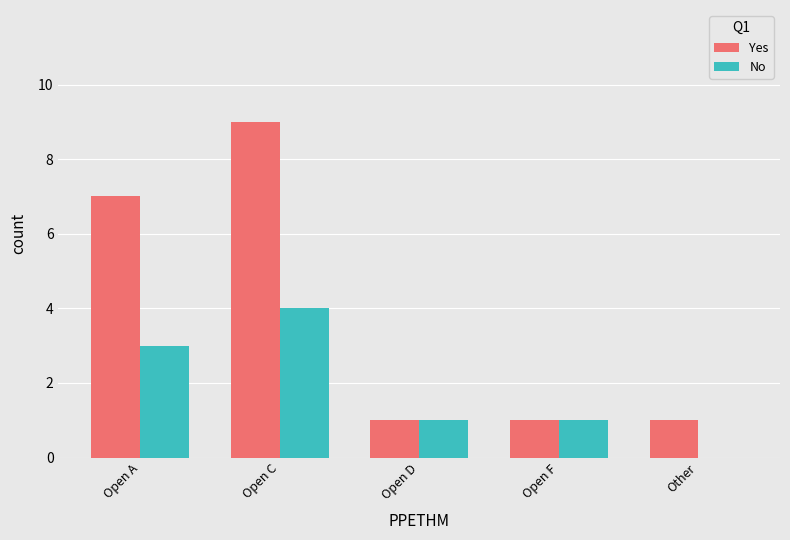

Where is Yes nearest to the value 5?

Open A